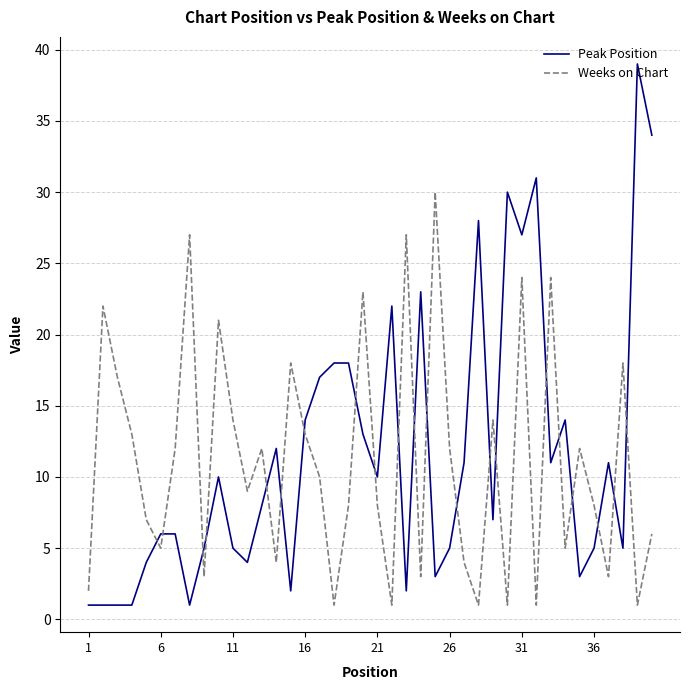

Reading left to right, list all the values displayed in this chart.

Peak Position: 1	1	1	1	4	6	6	1	5	10	5	4	8	12	2	14	17	18	18	13	10	22	2	23	3	5	11	28	7	30	27	31	11	14	3	5	11	5	39	34
Weeks on Chart: 2	22	17	13	7	5	12	27	3	21	14	9	12	4	18	13	10	1	8	23	8	1	27	3	30	12	4	1	14	1	24	1	24	5	12	8	3	18	1	6